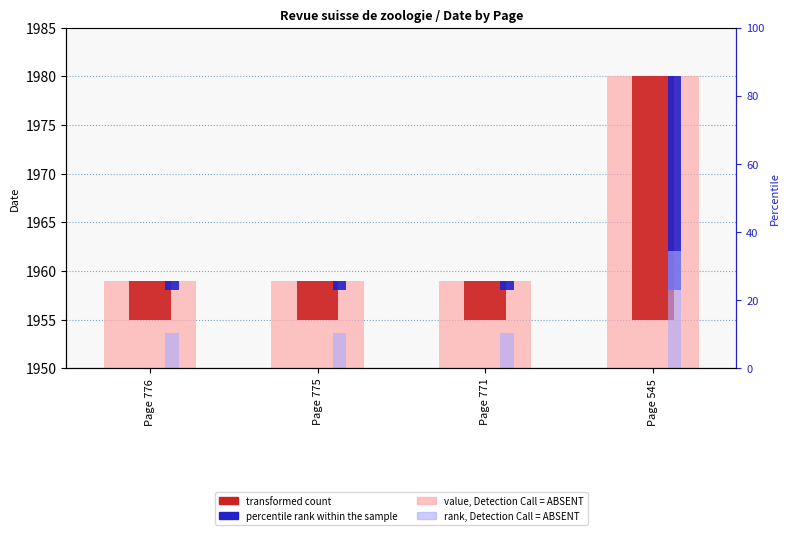

At how many categories does at least one series exceed 12?

1